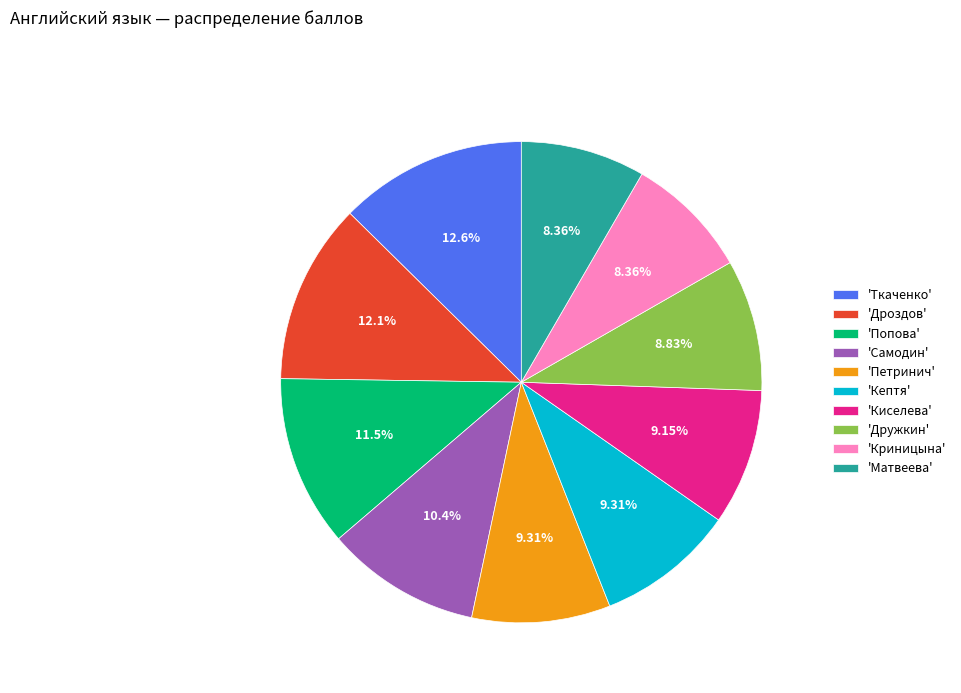

Does 'Кептя' account for over 50% of the chart?

No